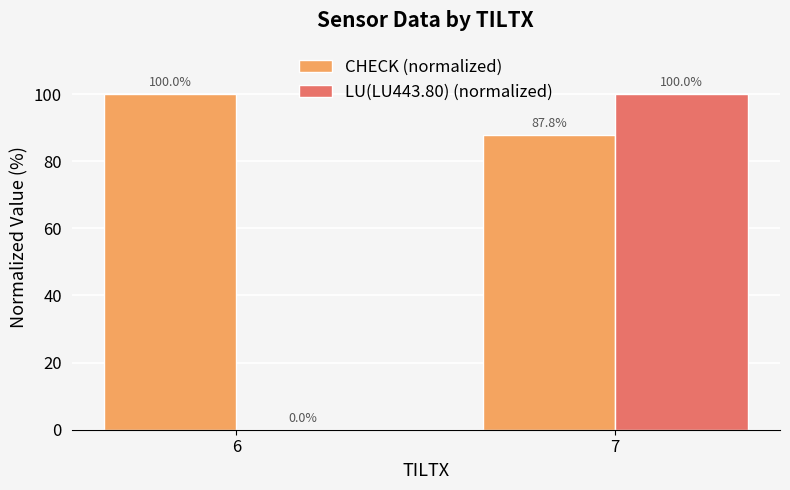

Which series has the largest total across all categories?

CHECK (normalized)